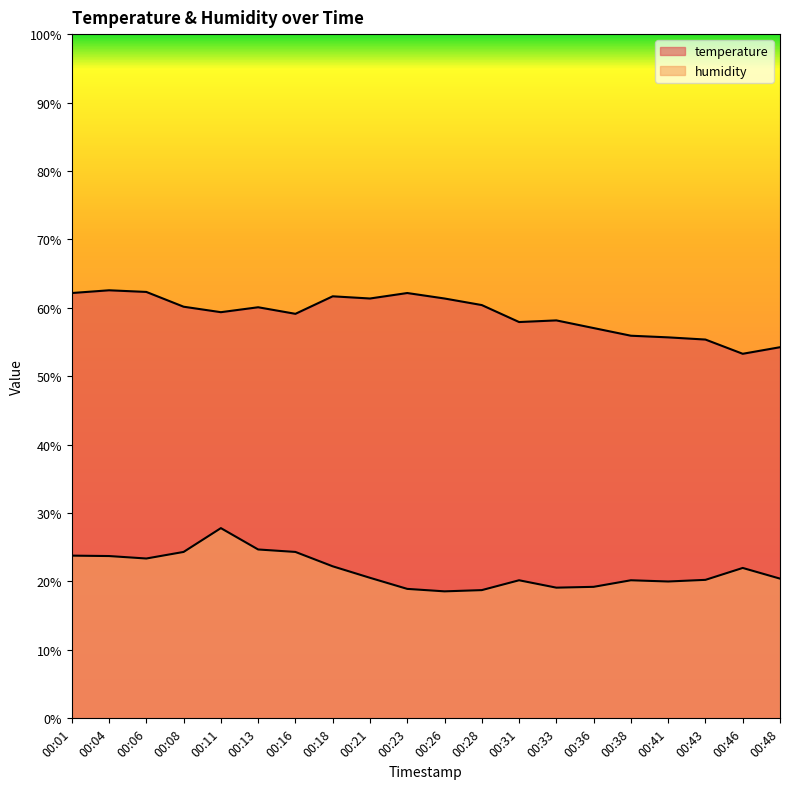

True or false: humidity and temperature cross at least once.

False